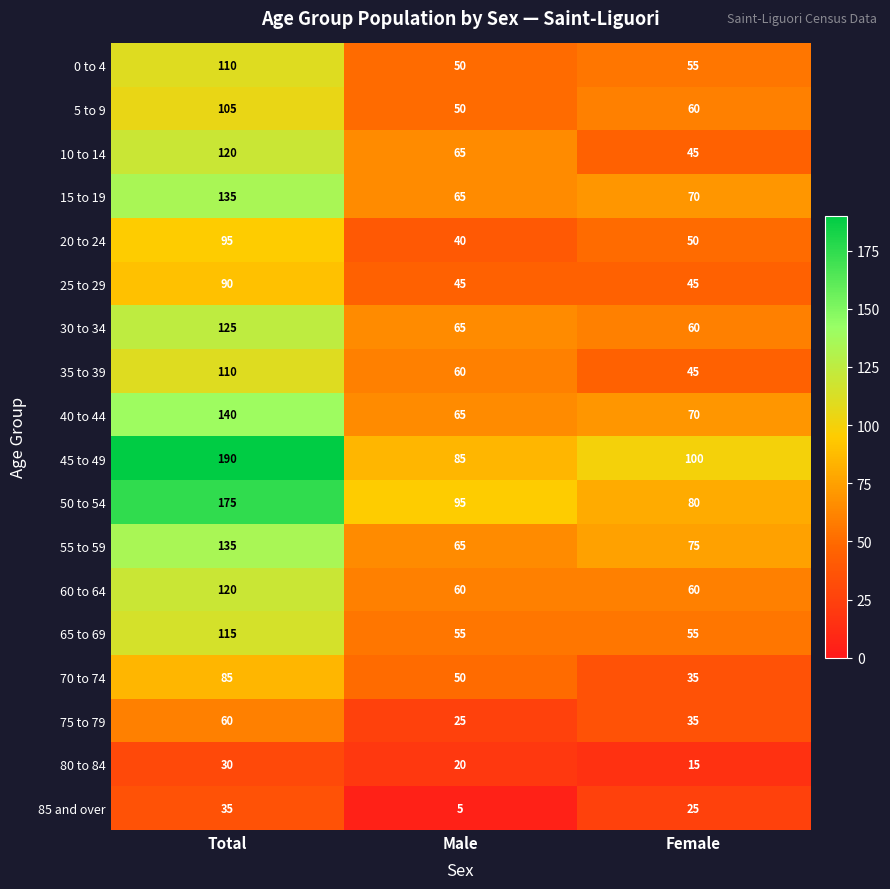

What value does the 30 to 34 series have at Total?

125